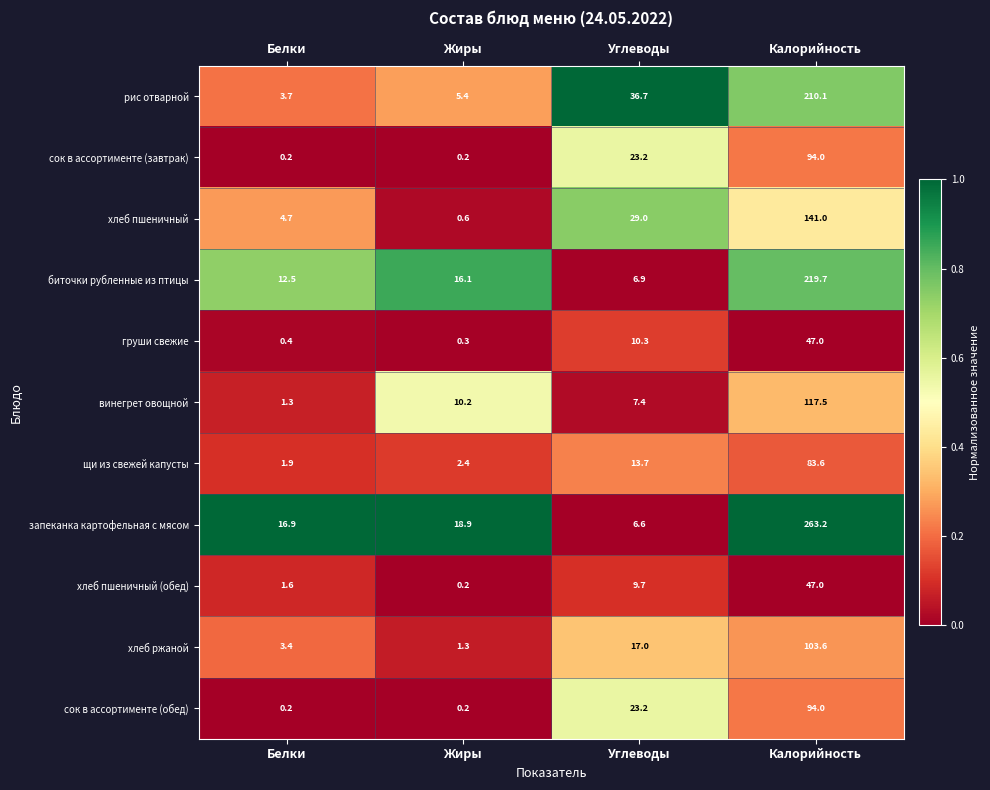

What is the average value of the сок в ассортименте (завтрак) series?

29.4